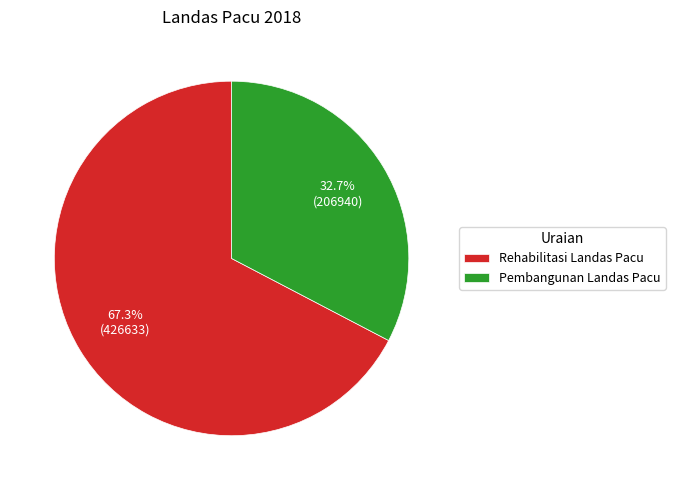

Rank the categories by value from highest to lowest.

Rehabilitasi Landas Pacu, Pembangunan Landas Pacu